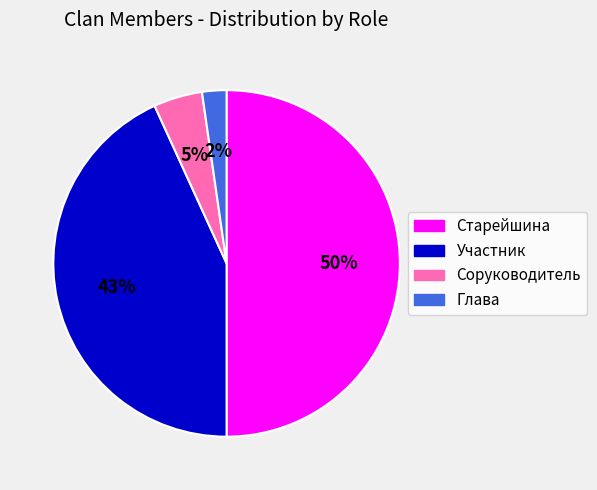

To the nearest percent, what is the difference between the largest and smallest slice percentages?

48%